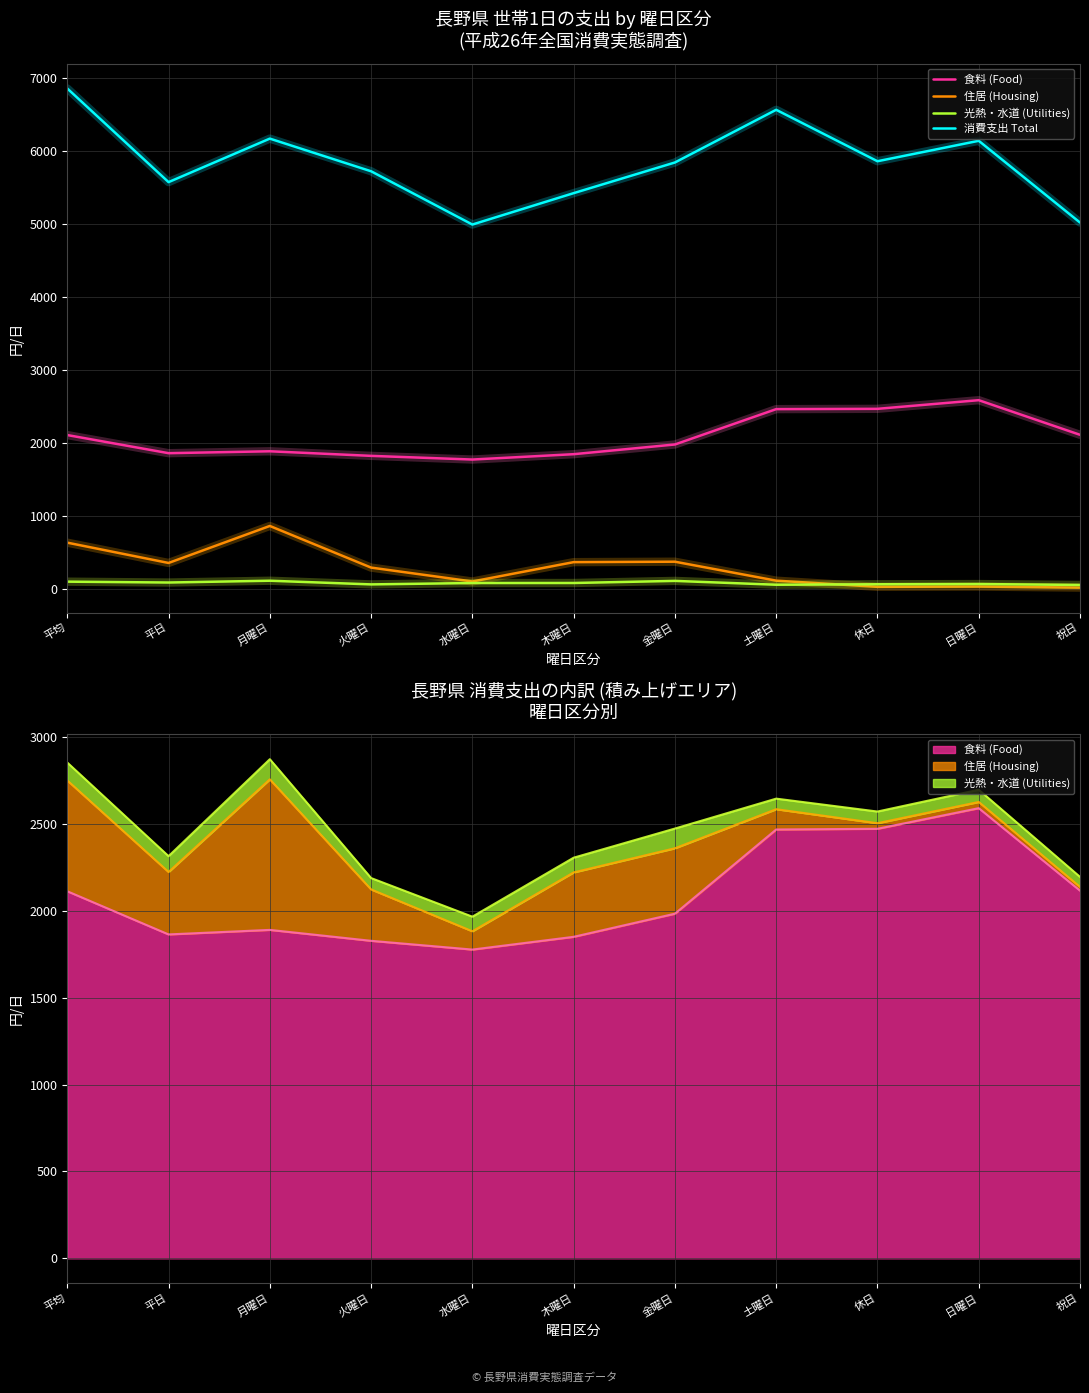

Reading left to right, list all the values displayed in this chart.

食料 (Food): 2112.5	1864.1	1890.1	1827.3	1776.9	1850.3	1983.3	2467.9	2471.9	2590.6	2116.1
住居 (Housing): 637.6	359.2	866.4	295.7	105.3	370.6	376.5	116.8	32.1	35.7	21.3
光熱・水道 (Utilities): 103.0	91.1	115.8	65.5	84.1	84.7	113.5	60.8	67.2	70.3	57.7
消費支出 Total: 6863.2	5579.6	6175.9	5728.2	4998.1	5428.4	5848.7	6570.9	5865.9	6146.0	5025.4